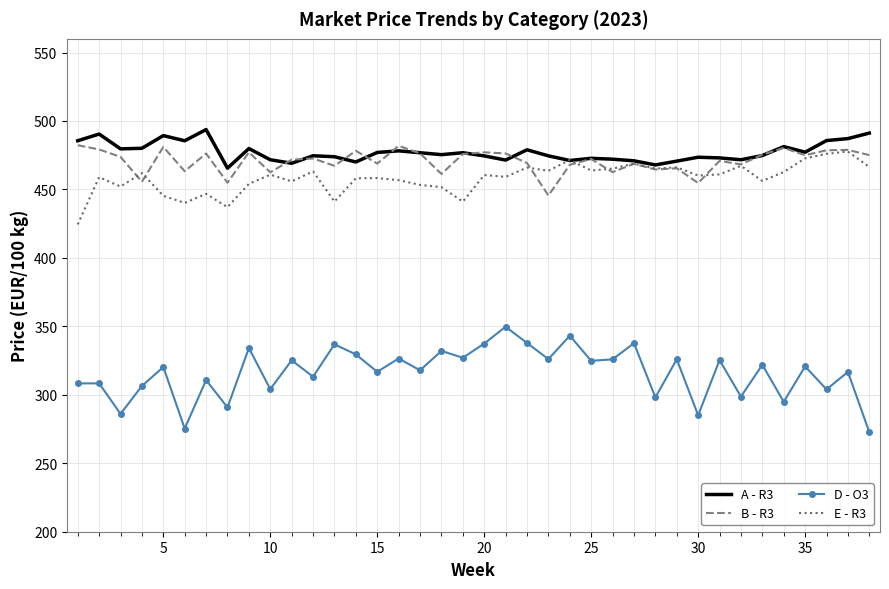

What is the maximum value shown in the chart?

493.8